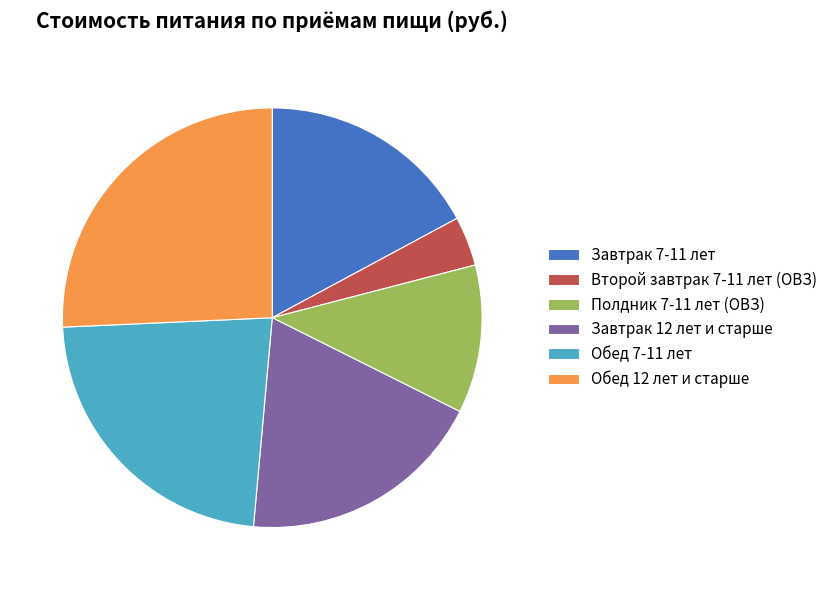

Is it true that Завтрак 7-11 лет is 17% of the pie?

True